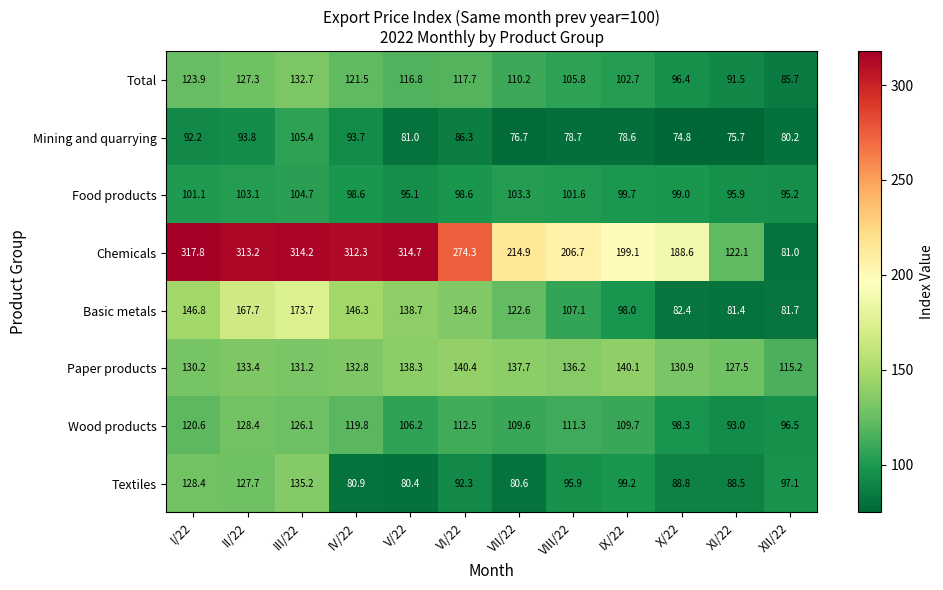

The Paper products series shows 140.4 at VI/22. True or false?

True